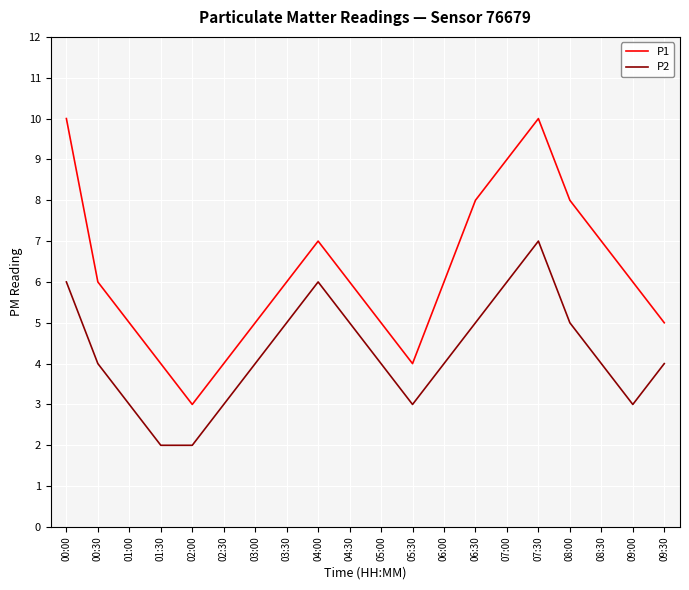

Between 02:00 and 06:00, which series saw the biggest shift?

P1